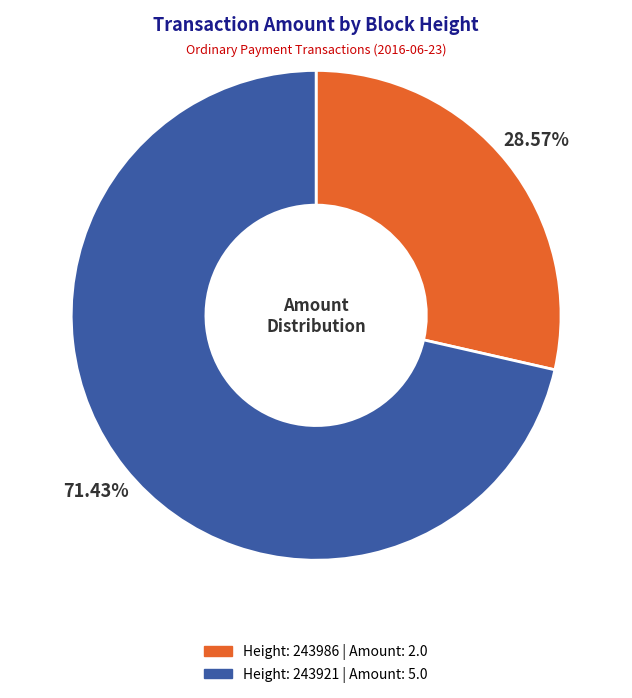

Does any single category account for the majority?

Yes